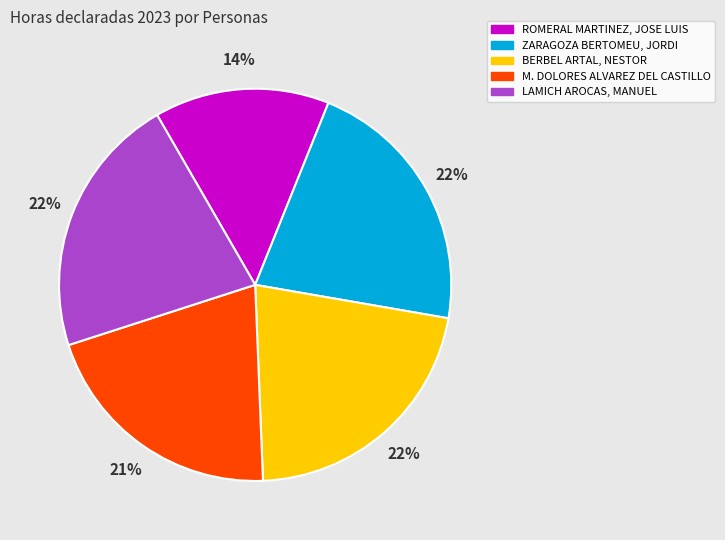

To the nearest percent, what is the average slice percentage?

20%